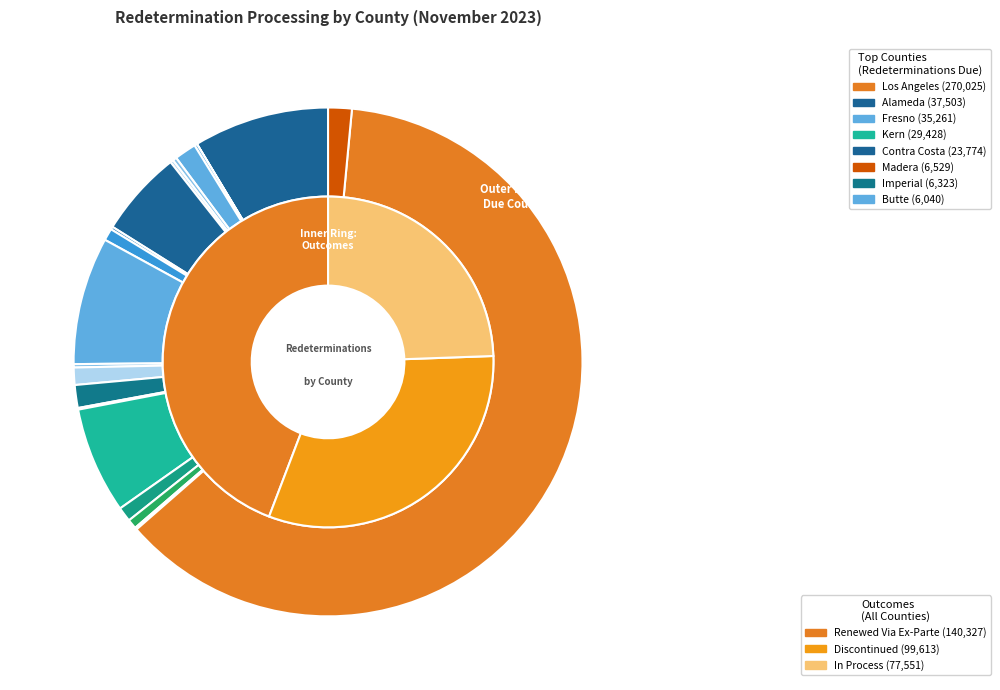

Which category has the biggest portion of the pie?

Los Angeles